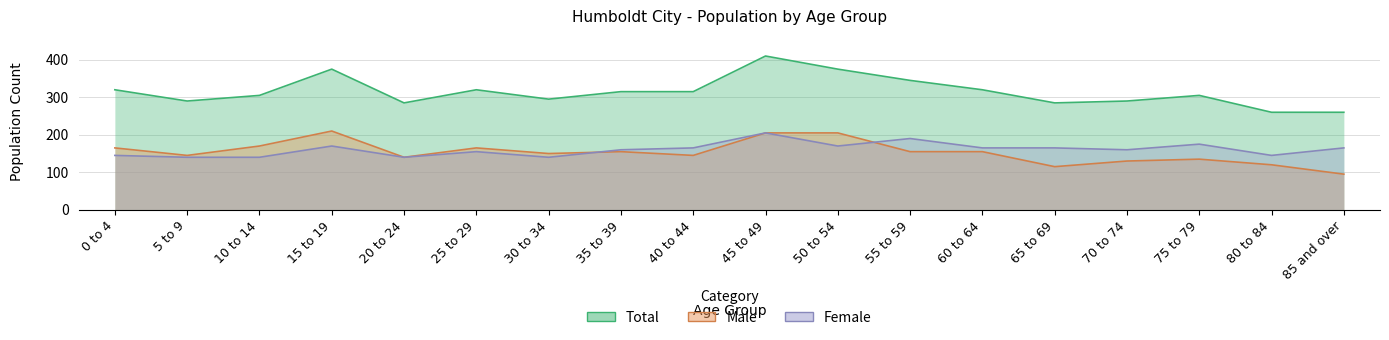

True or false: Male has more than 0 interior local peaks.

True